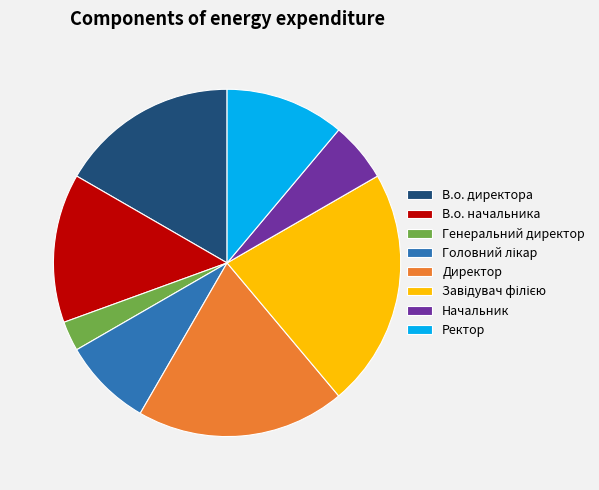

Is it true that Генеральний директор is 3% of the pie?

True